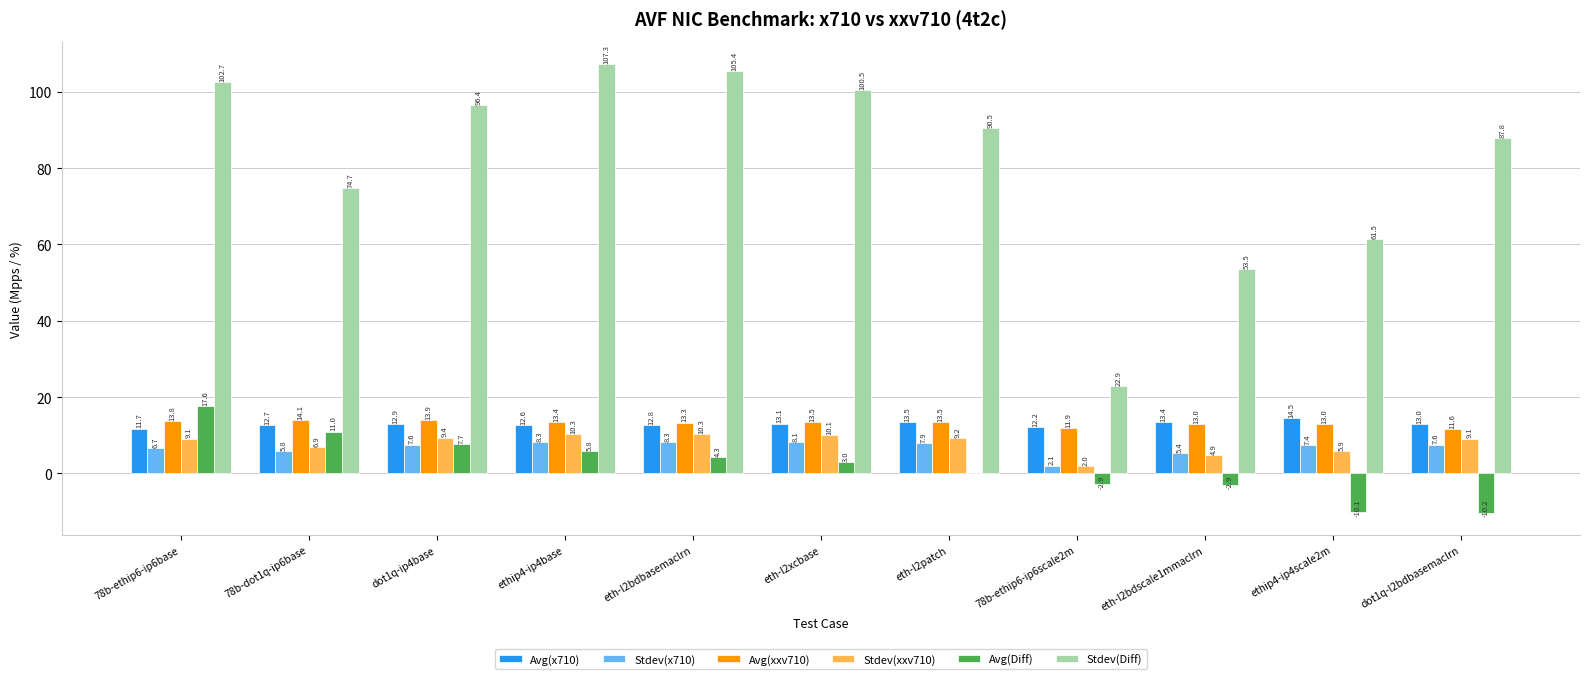

Is it true that Stdev(xxv710) equals 10.1 at eth-l2xcbase?

True